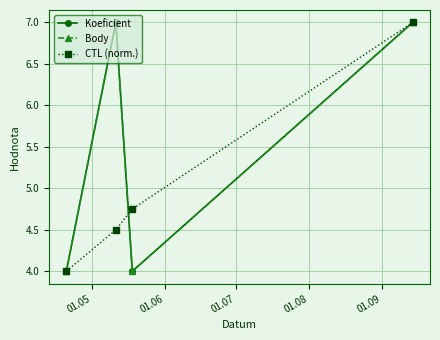

Reading left to right, extract all data points from this chart.

Koeficient: 4.0	7.0	4.0	7.0
Body: 4.0	7.0	4.0	7.0
CTL (norm.): 4.0	4.5	4.8	7.0